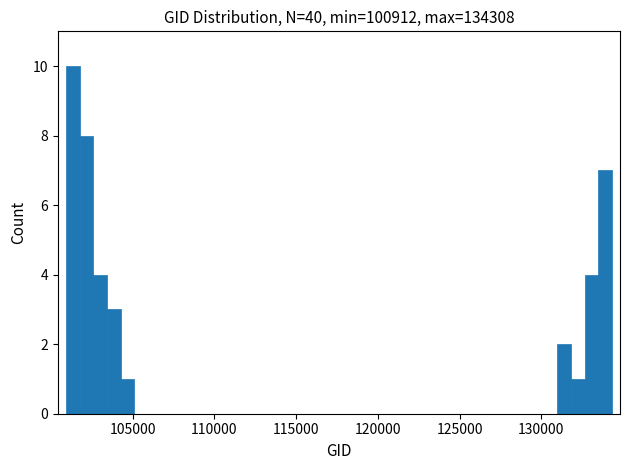

Read against the x-axis, roughly where is the centre of the tallest bar?

101500